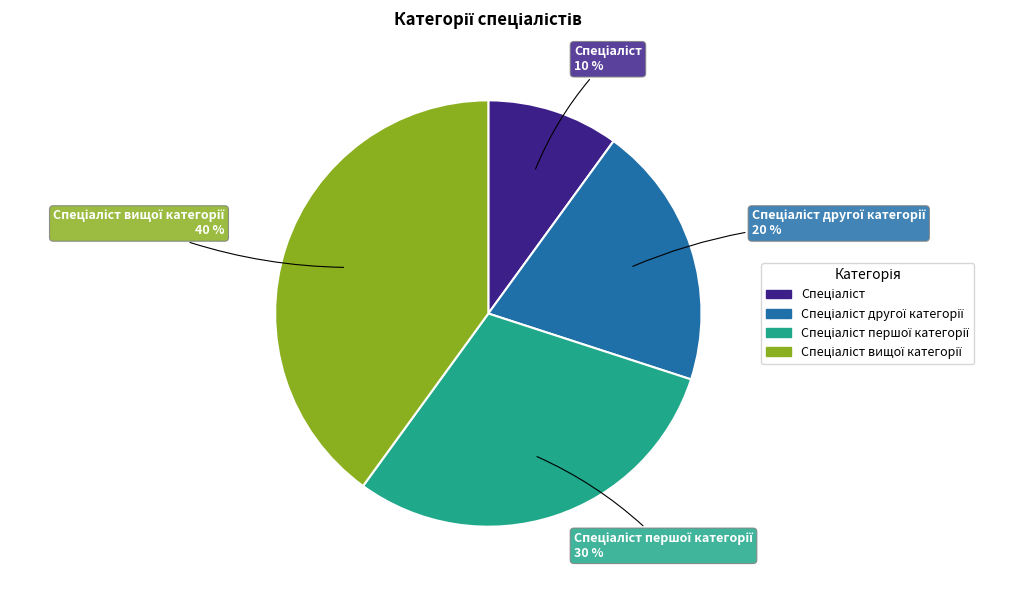

To the nearest percent, what is the difference between the largest and smallest slice percentages?

30%